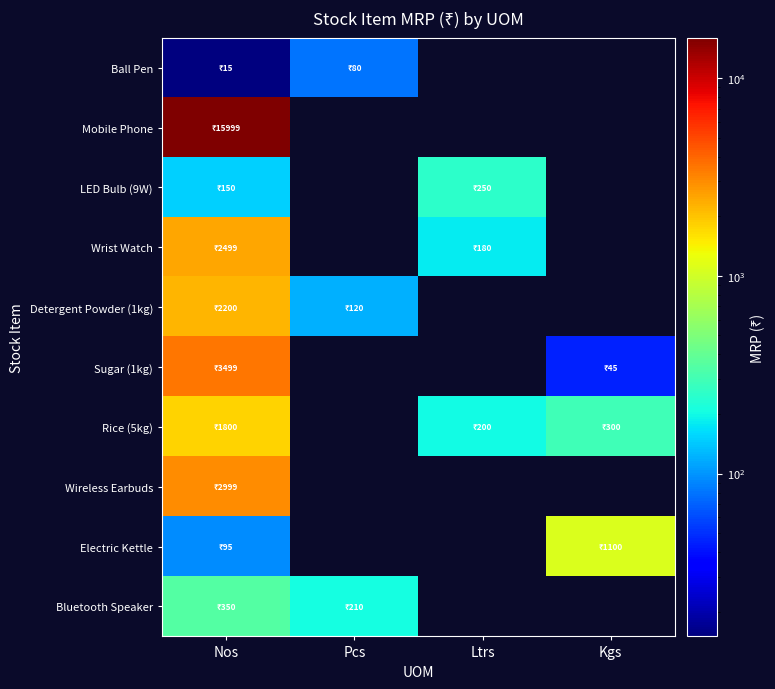

What is the maximum value shown in the chart?

15999